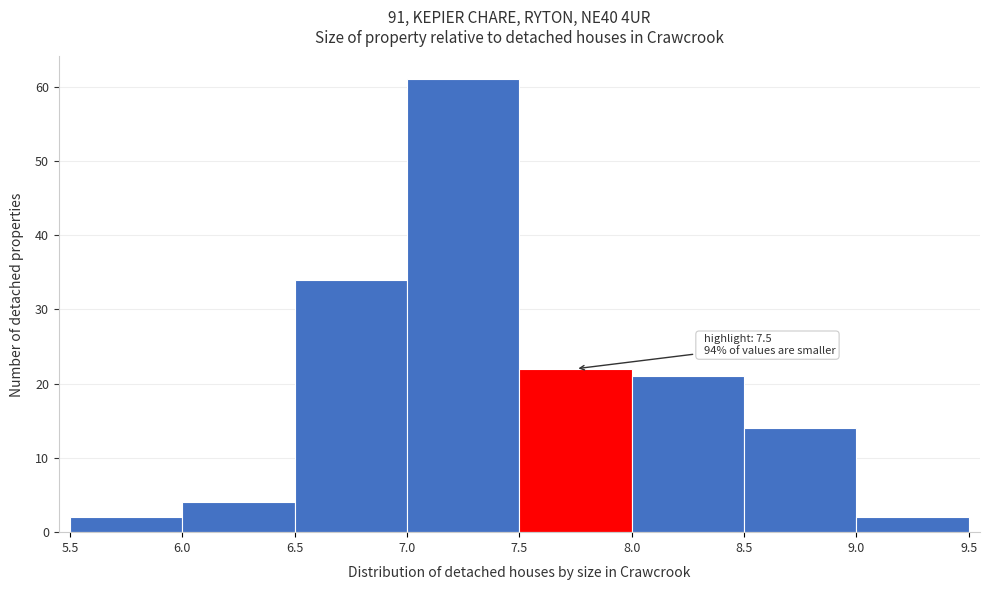

Over which range of the x-axis is the bar tallest?

7.0 to 7.5